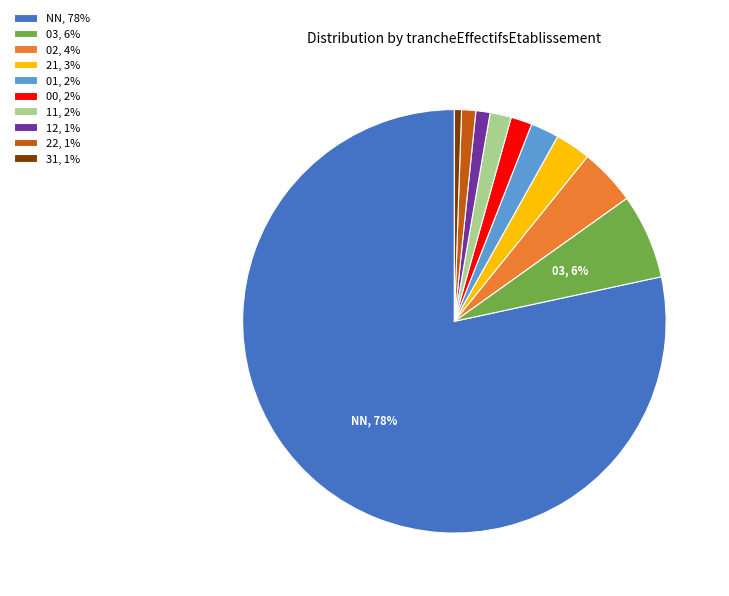

Is it true that 31, 1% is 11% of the pie?

False